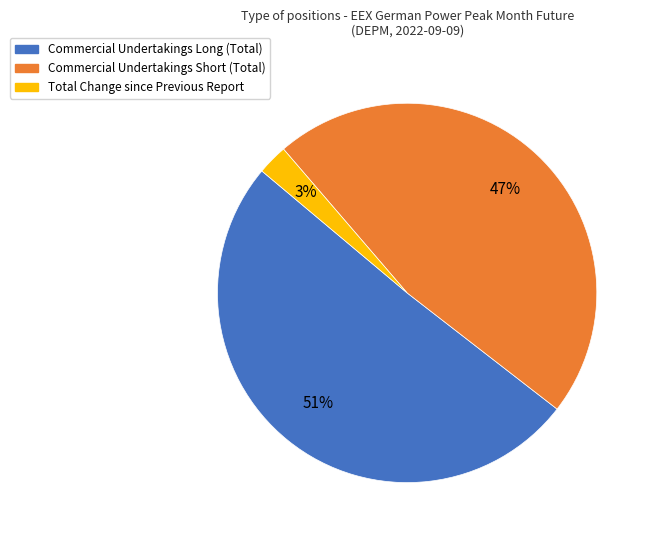

Which category has the smallest portion of the pie?

Total Change